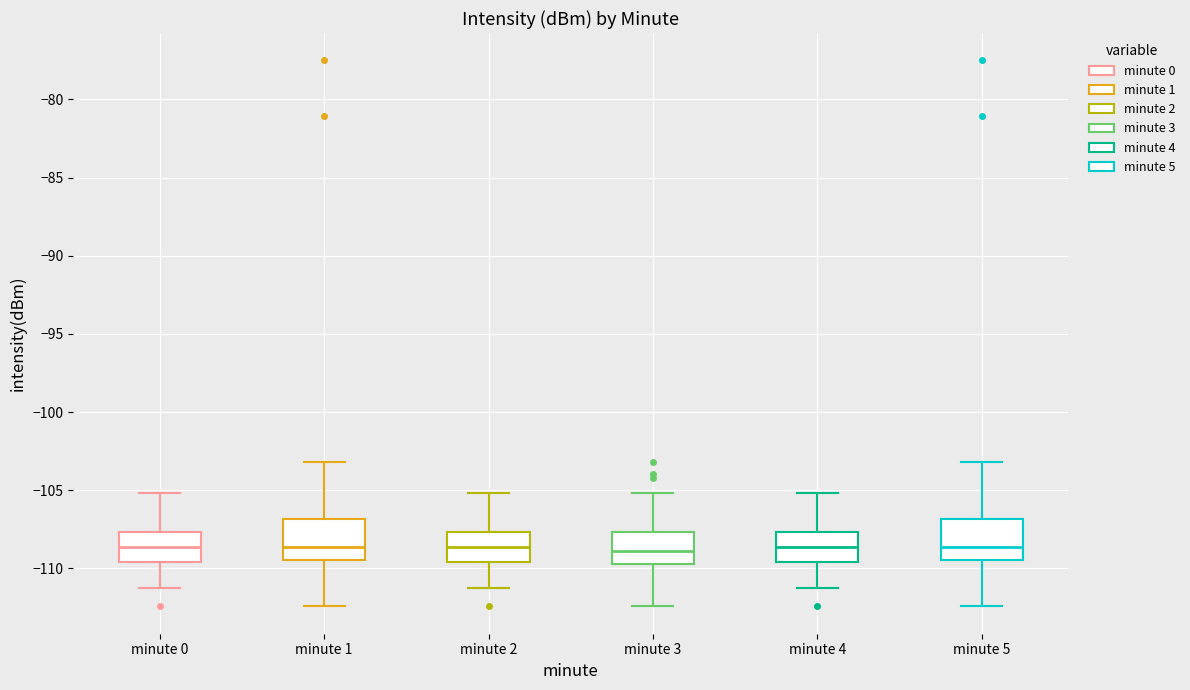

Reading left to right, read every box against the y-axis: the position of its median line, the range the box covers, and the ends of its whiskers. The values are not printed on the chart, so give them approximately, as read against the axis.

minute 0: median -108.5, box -109.5 to -107.5, whiskers -111.5 to -105.0
minute 1: median -108.5, box -109.5 to -107.0, whiskers -112.5 to -103.0
minute 2: median -108.5, box -109.5 to -107.5, whiskers -111.5 to -105.0
minute 3: median -109.0, box -109.5 to -107.5, whiskers -112.5 to -105.0
minute 4: median -108.5, box -109.5 to -107.5, whiskers -111.5 to -105.0
minute 5: median -108.5, box -109.5 to -107.0, whiskers -112.5 to -103.0